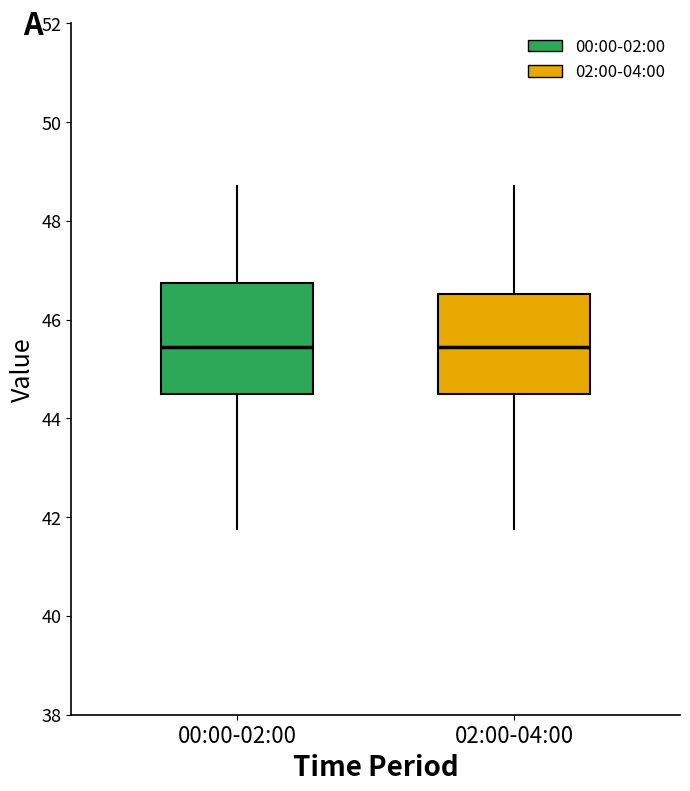

Reading left to right, read every box against the y-axis: the position of its median line, the range the box covers, and the ends of its whiskers. The values are not printed on the chart, so give them approximately, as read against the axis.

00:00-02:00: median 45.4, box 44.4 to 46.8, whiskers 41.8 to 48.8
02:00-04:00: median 45.4, box 44.4 to 46.6, whiskers 41.8 to 48.8